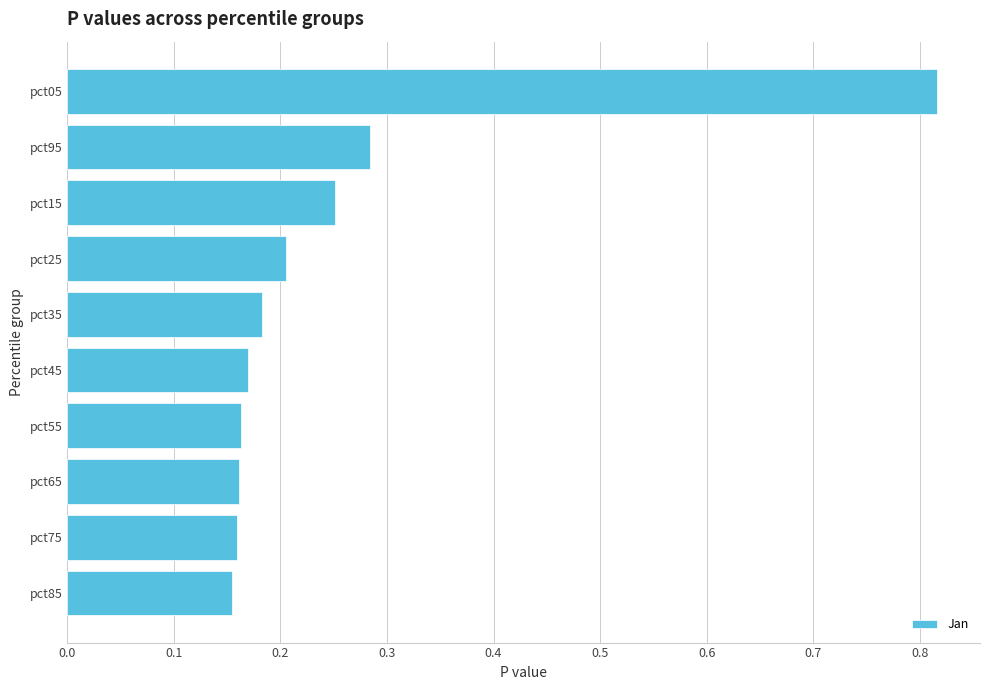

True or false: the data shows 0.3 at pct25.

False